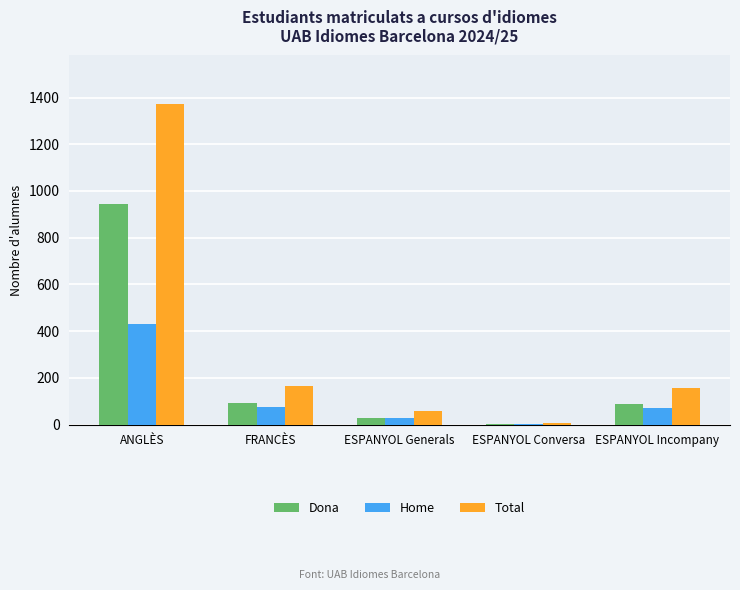

At which category is the sum across all series the highest?

ANGLÈS